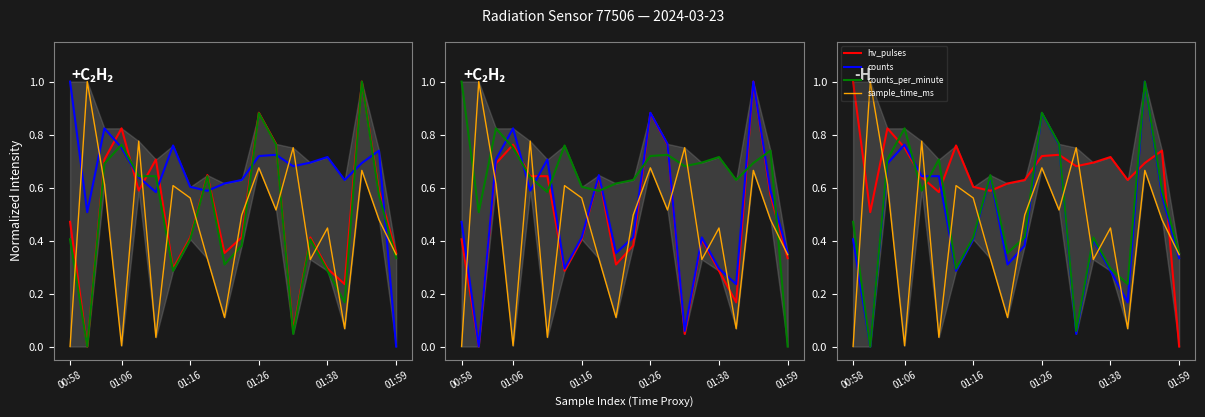

What is the total value across all series at 00:58?

1.9